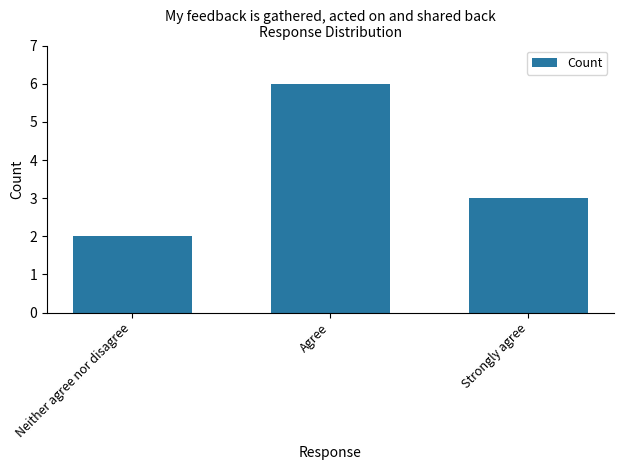

Is it true that the value at Agree is 6?

True